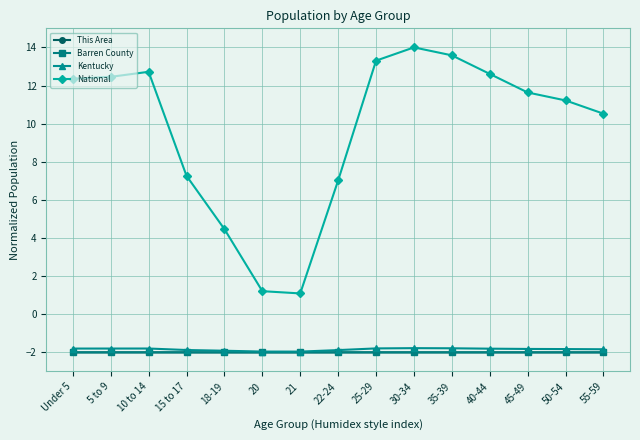

What is the approximate value of Barren County at 5 to 9?

-2.0